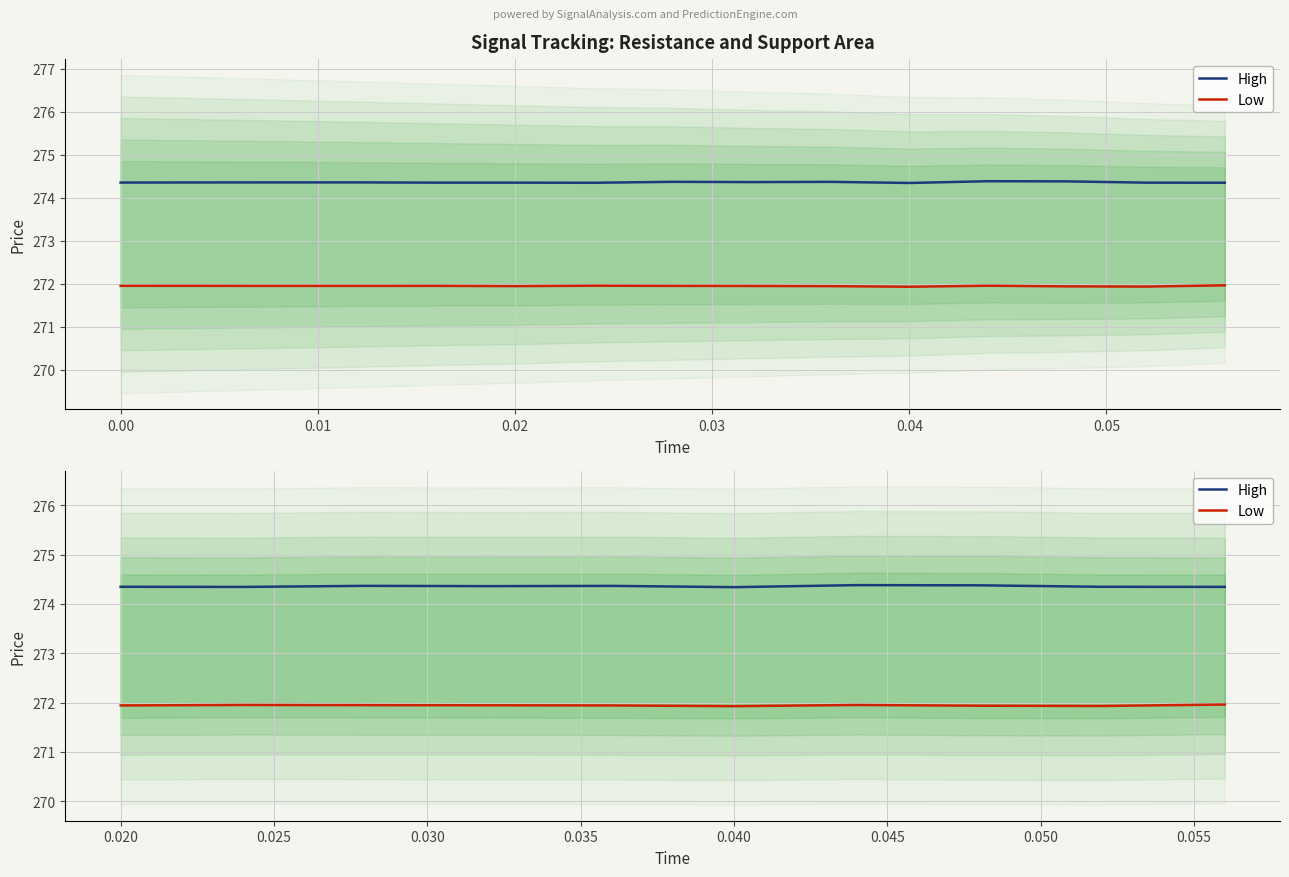

Which category has the highest value across all series?

0.05